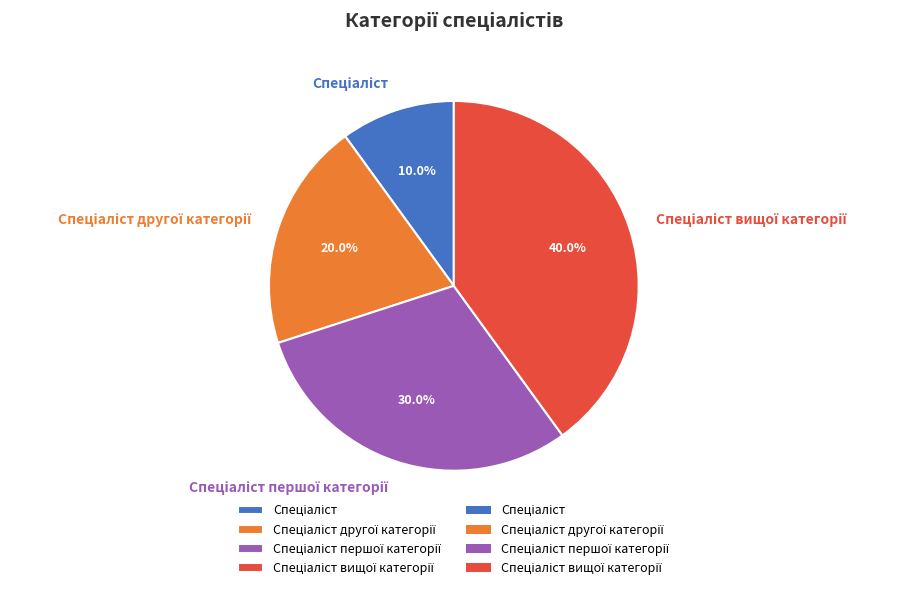

Does any single category account for the majority?

No